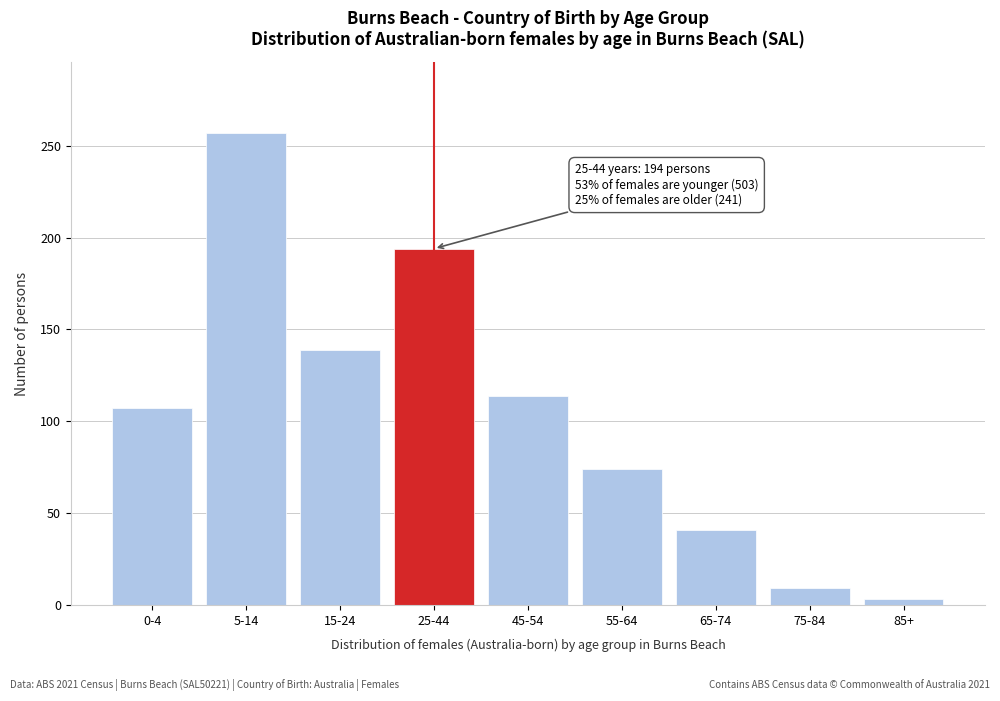

Reading left to right, transcribe all the data shown in this chart.

0-4=107	5-14=257	15-24=139	25-44=194	45-54=114	55-64=74	65-74=41	75-84=9	85+=3